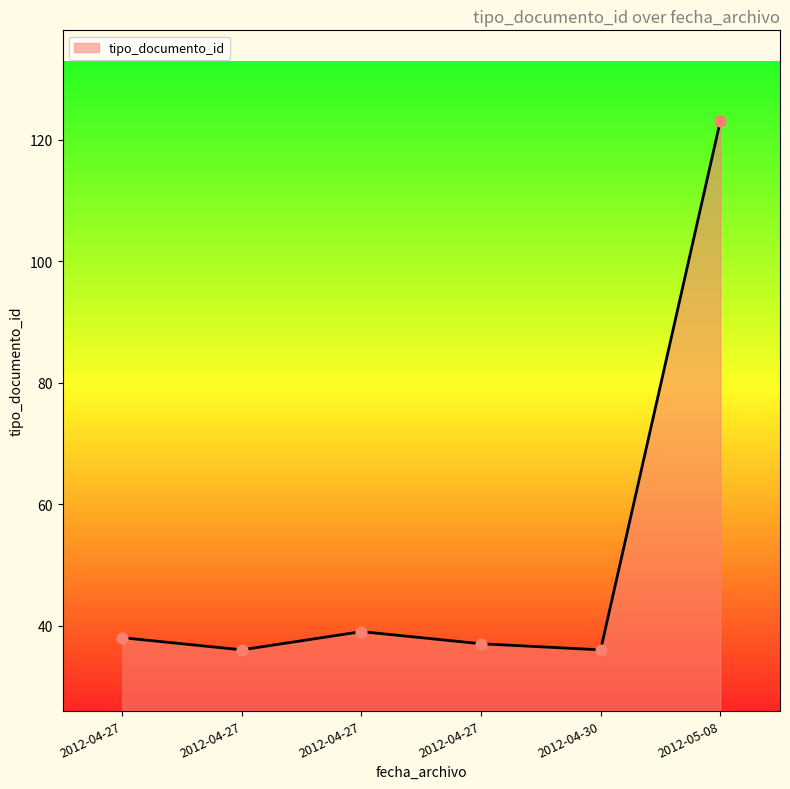

How many lines are shown in the chart?

1